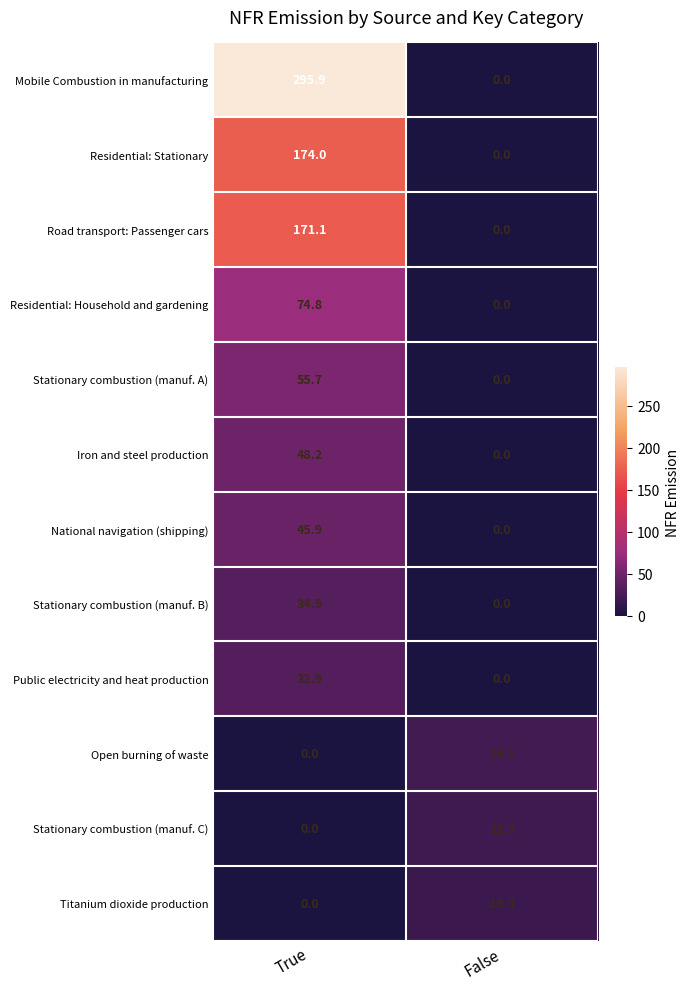

Where does the Mobile Combustion in manufacturing series first go above 295?

True